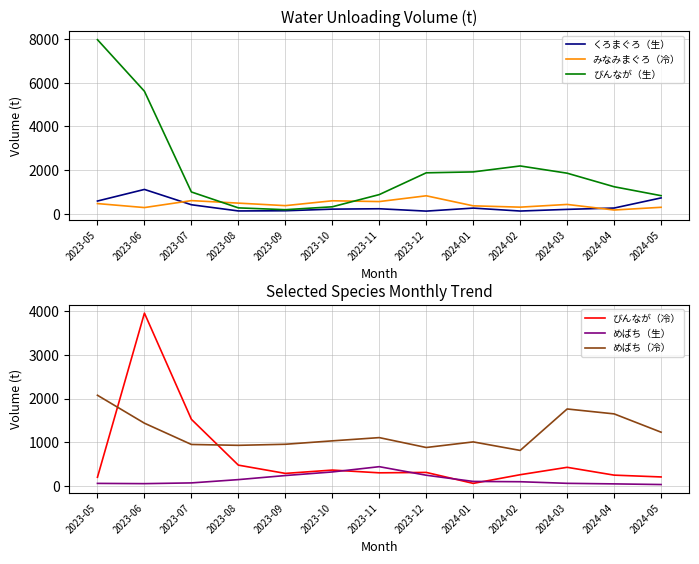

Which series has the largest total across all categories?

びんなが（生）